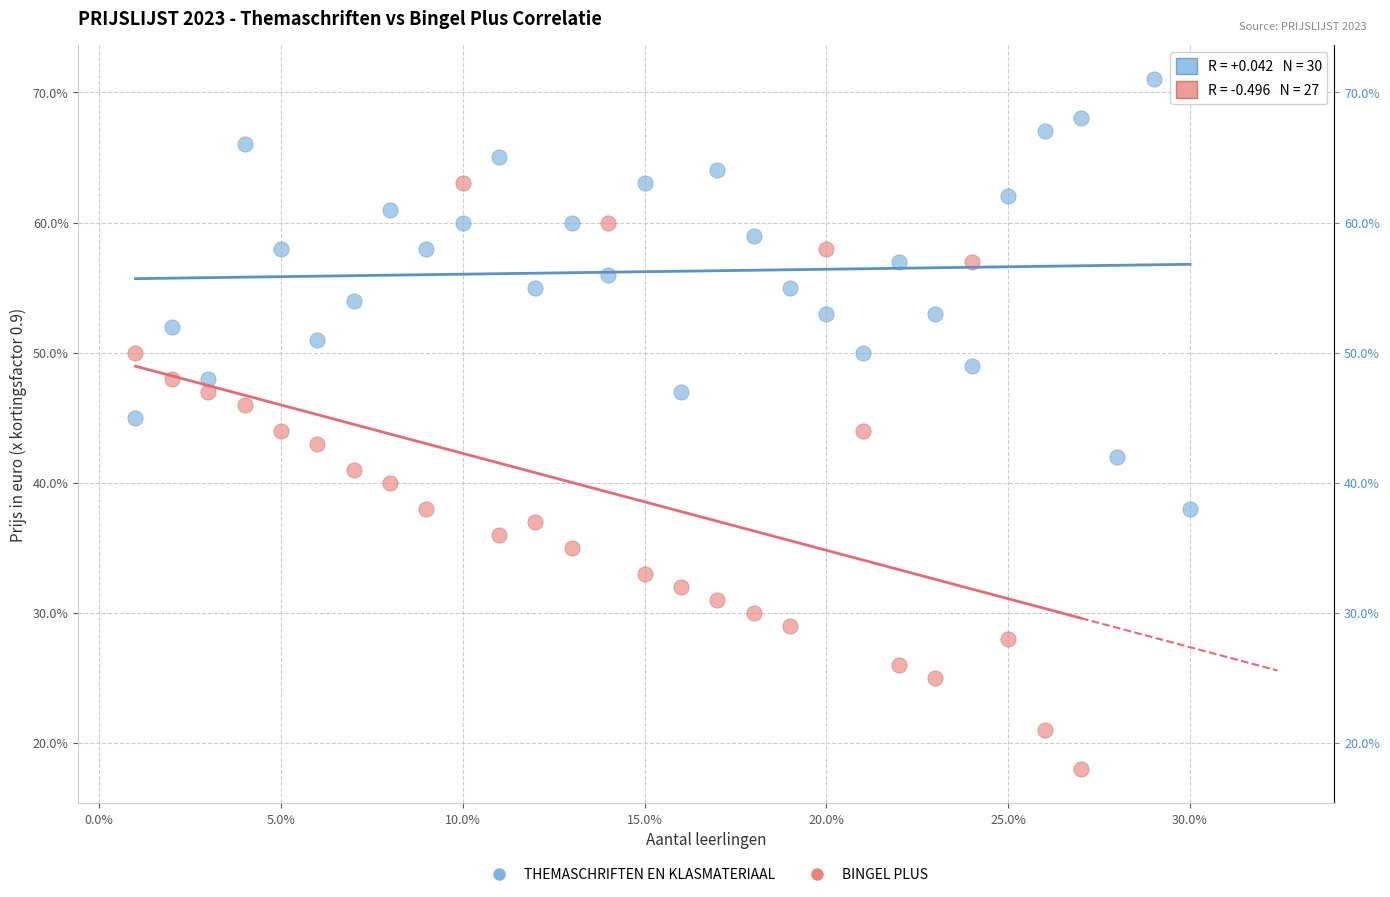

Which series reaches the maximum Y coordinate?

THEMASCHRIFTEN EN KLASMATERIAAL